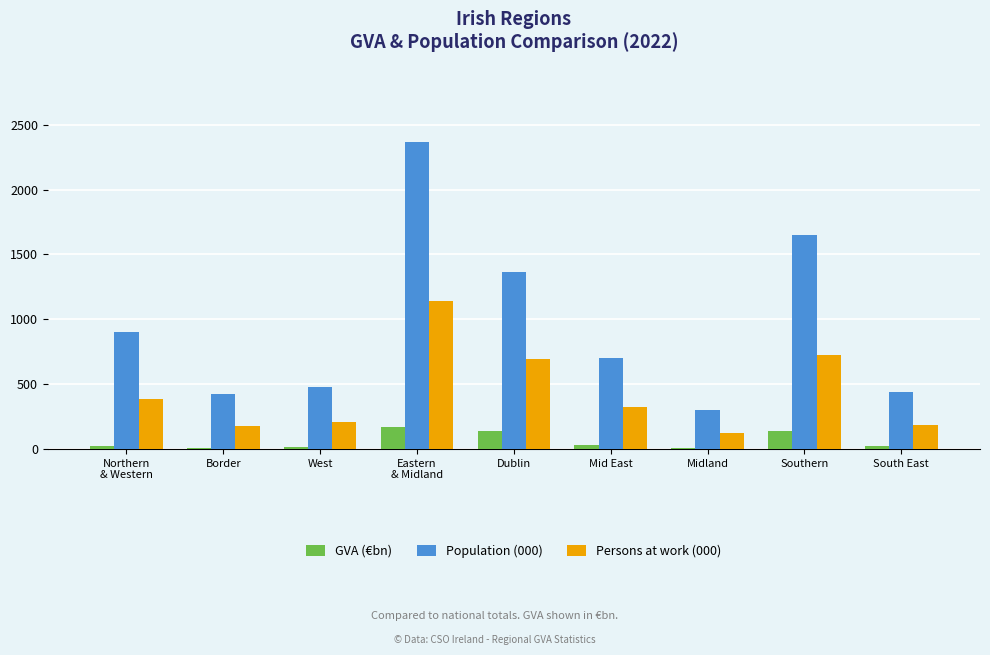

What is the sum of all Population (000) values?

8628.5